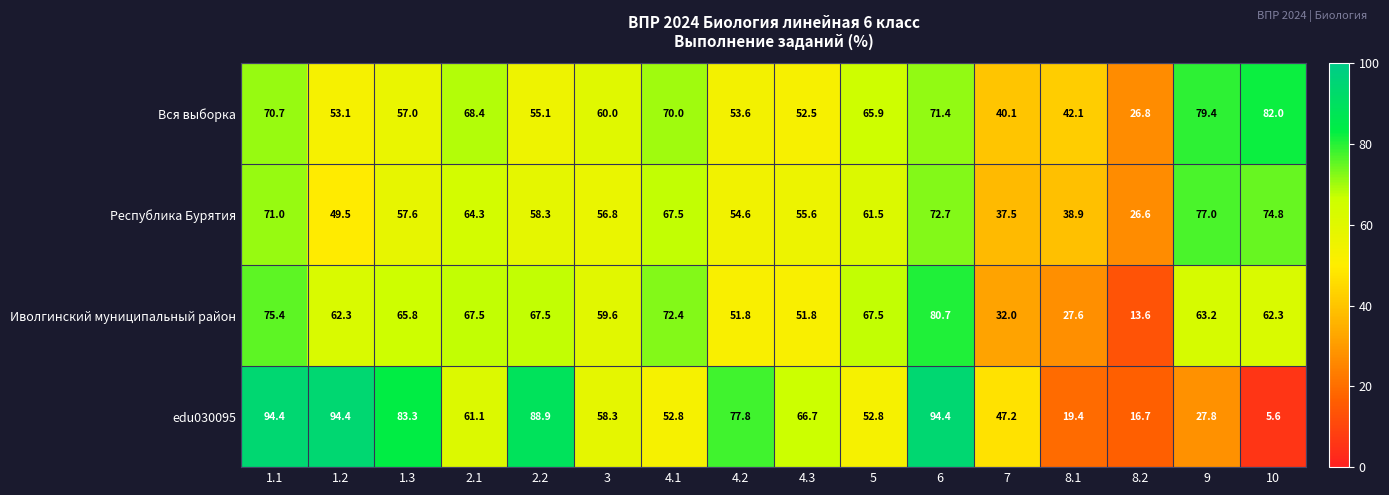

What value does the Республика Бурятия series have at 2.2?

58.3